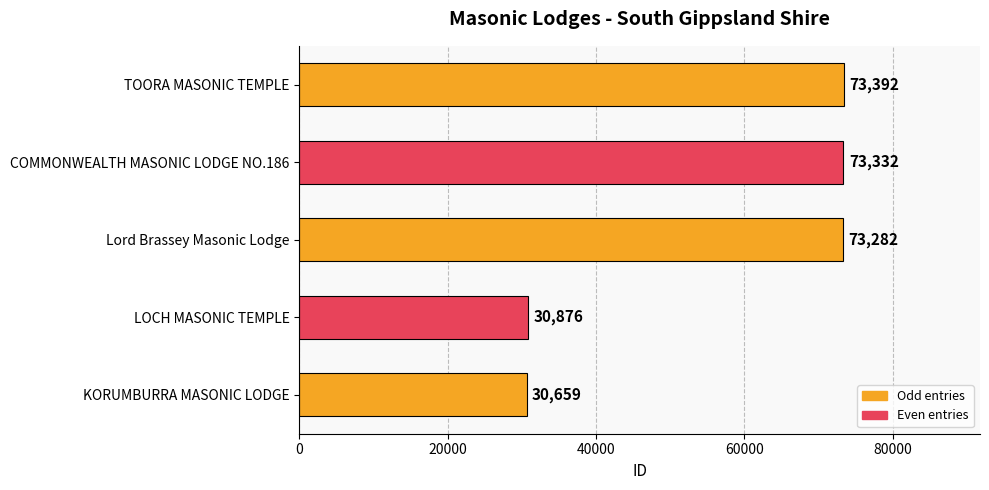

How many bars are there in total?

5